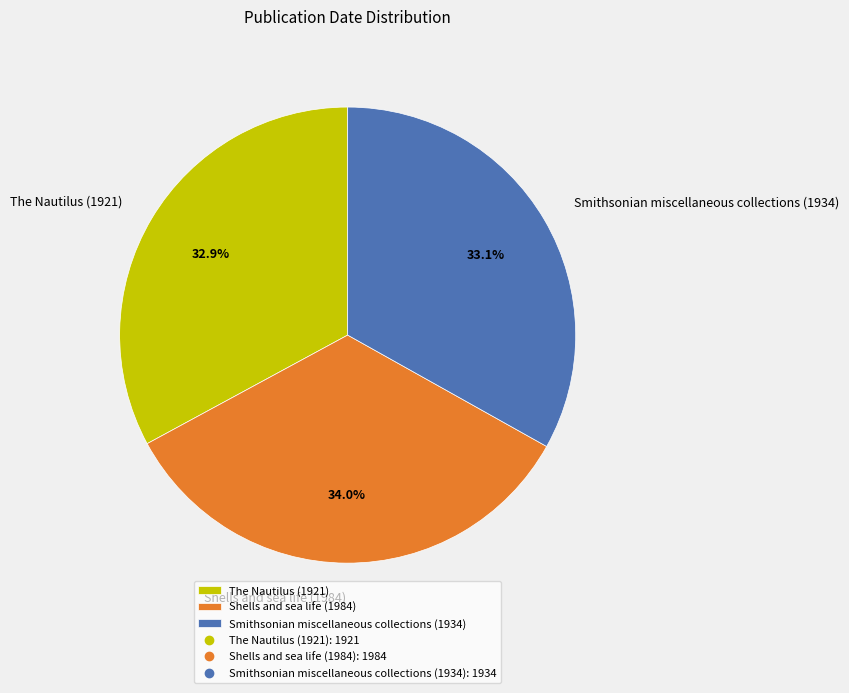

Approximately how many times larger is the value at Smithsonian miscellaneous collections (1934) compared to The Nautilus (1921)?

1.0